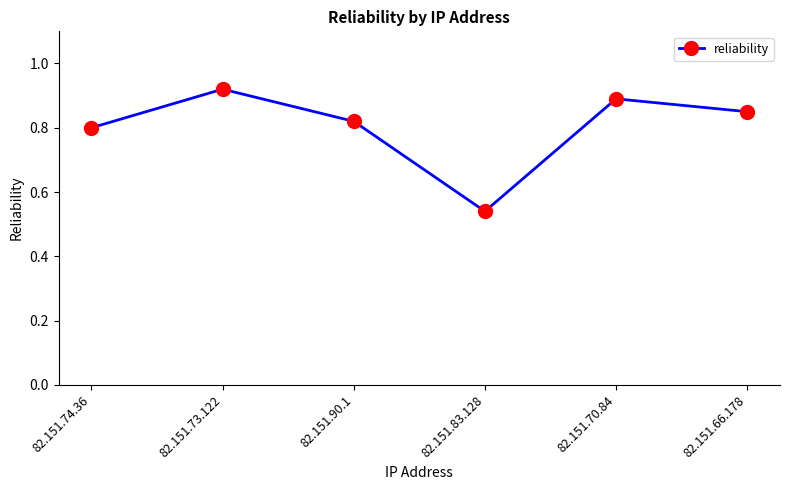

What is the sum of the values at 82.151.73.122 and 82.151.74.36?

1.7